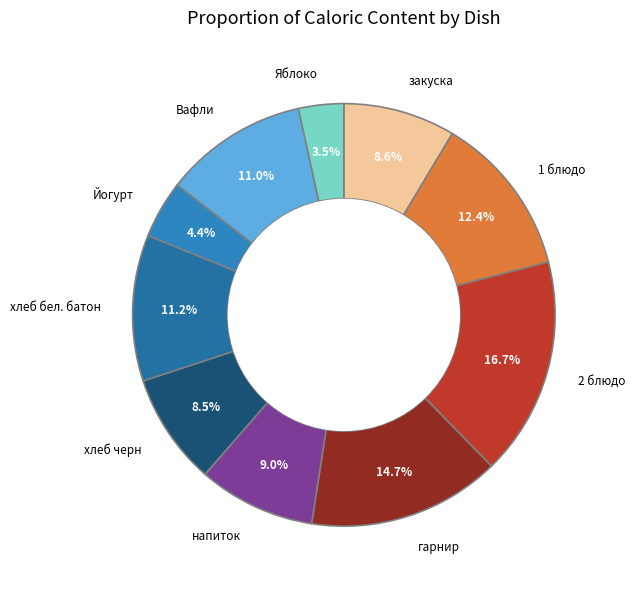

Which slice is the largest?

2 блюдо